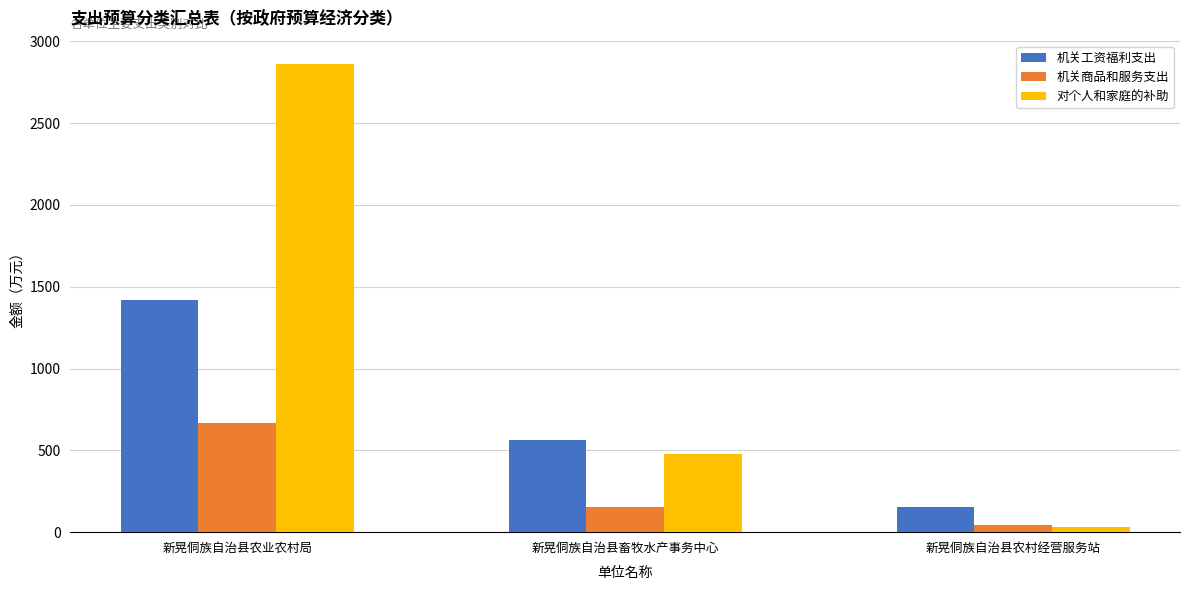

What is the average value of the 对个人和家庭的补助 series?

1123.2